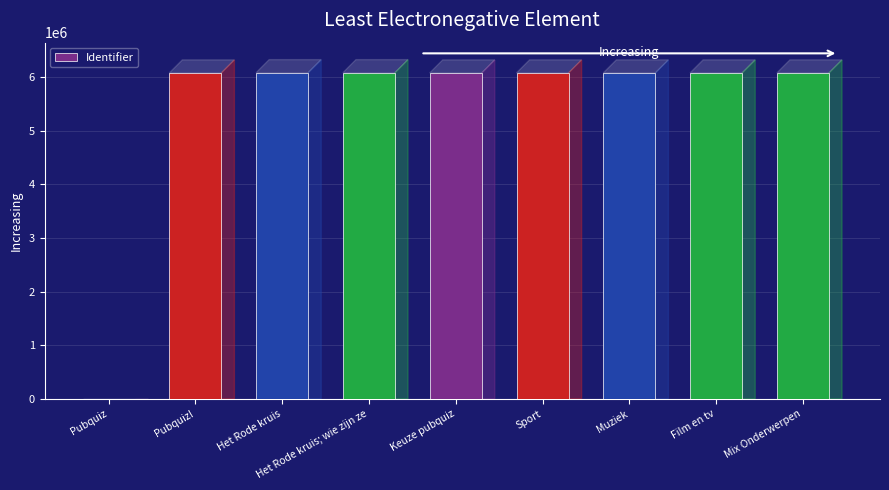

What is the maximum value shown in the chart?

6081531